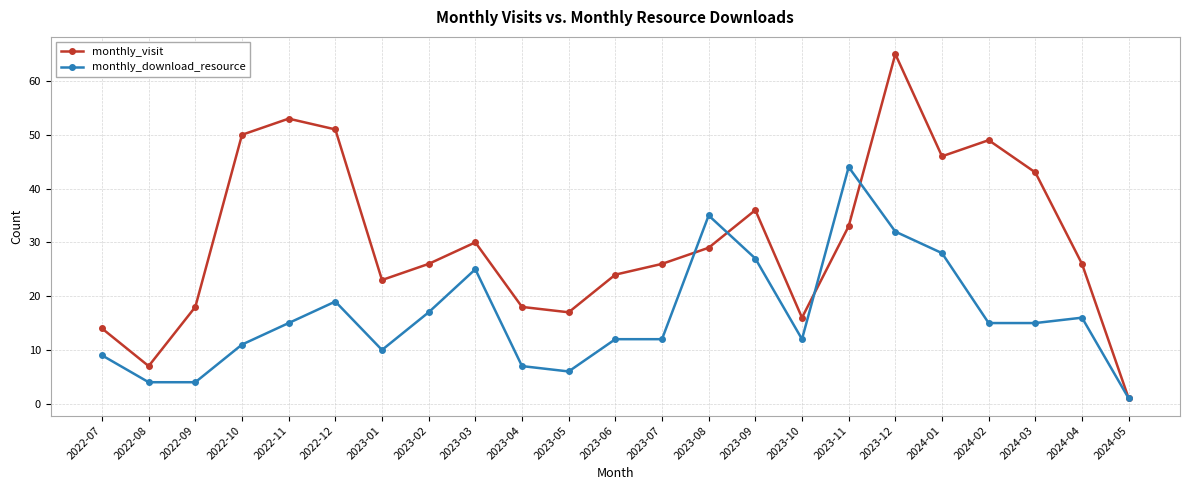

What is the value of the monthly_download_resource point at the 5th from the left?

15